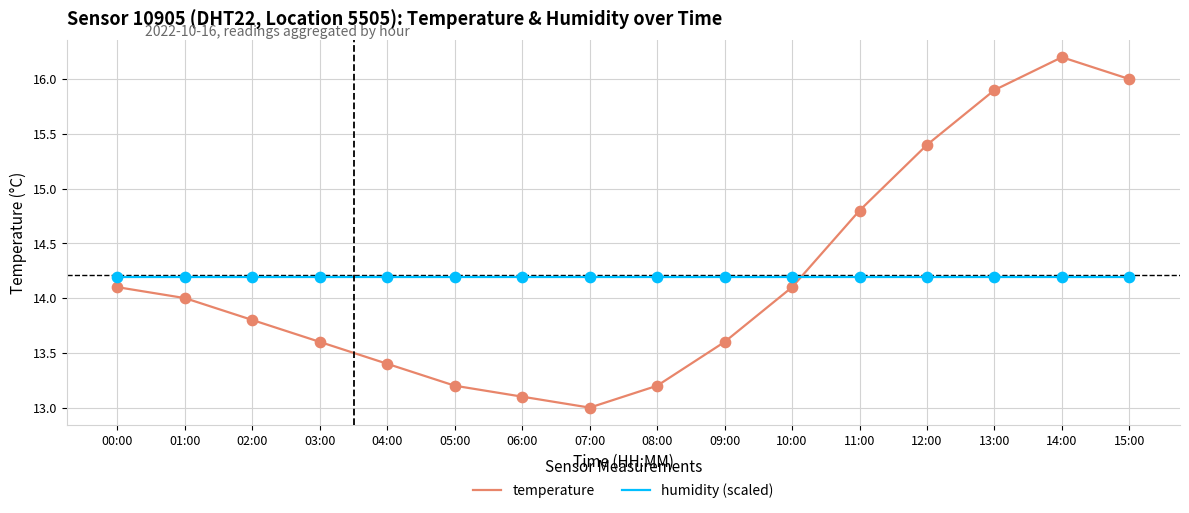

At how many categories does at least one series exceed 15?

4